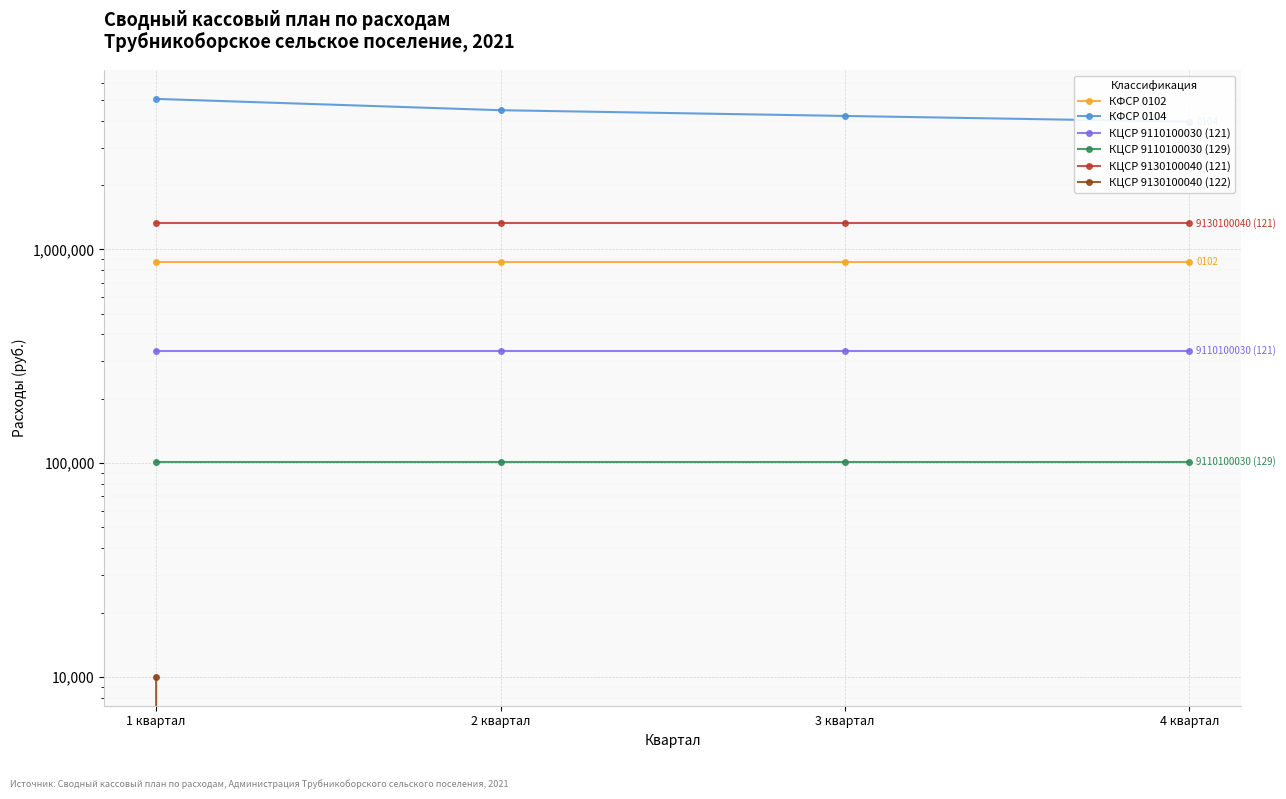

What are all the series names shown in the legend?

КФСР 0102, КФСР 0104, КЦСР 9110100030 (121), КЦСР 9110100030 (129), КЦСР 9130100040 (121), КЦСР 9130100040 (122)